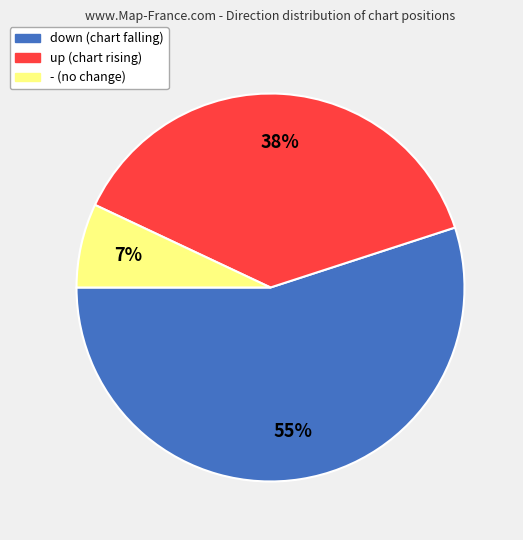

Which has a higher value, - or up?

up